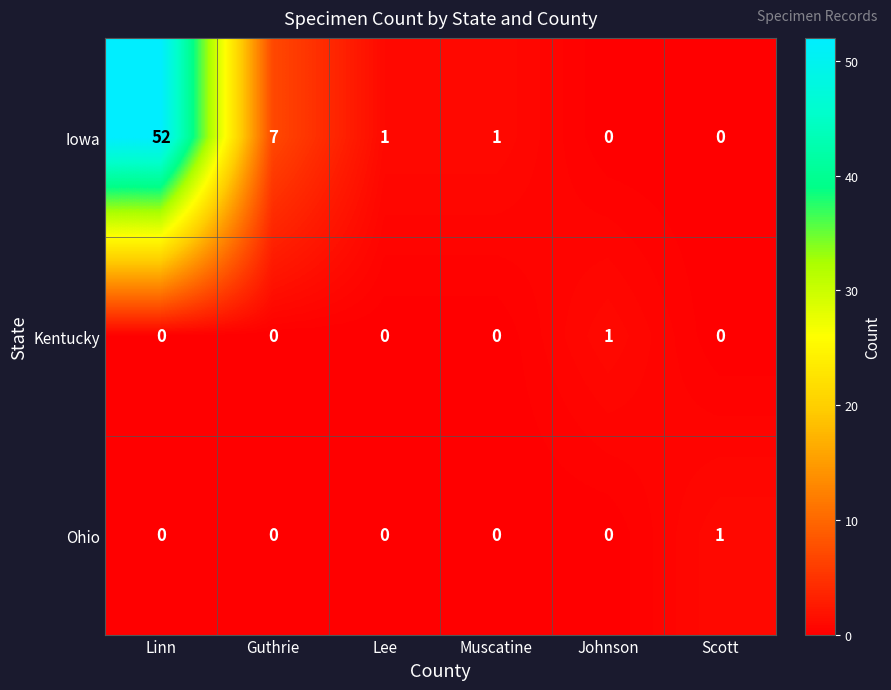

Reading right to left, extract all data points from this chart.

Iowa: 0	0	1	1	7	52
Kentucky: 0	1	0	0	0	0
Ohio: 1	0	0	0	0	0